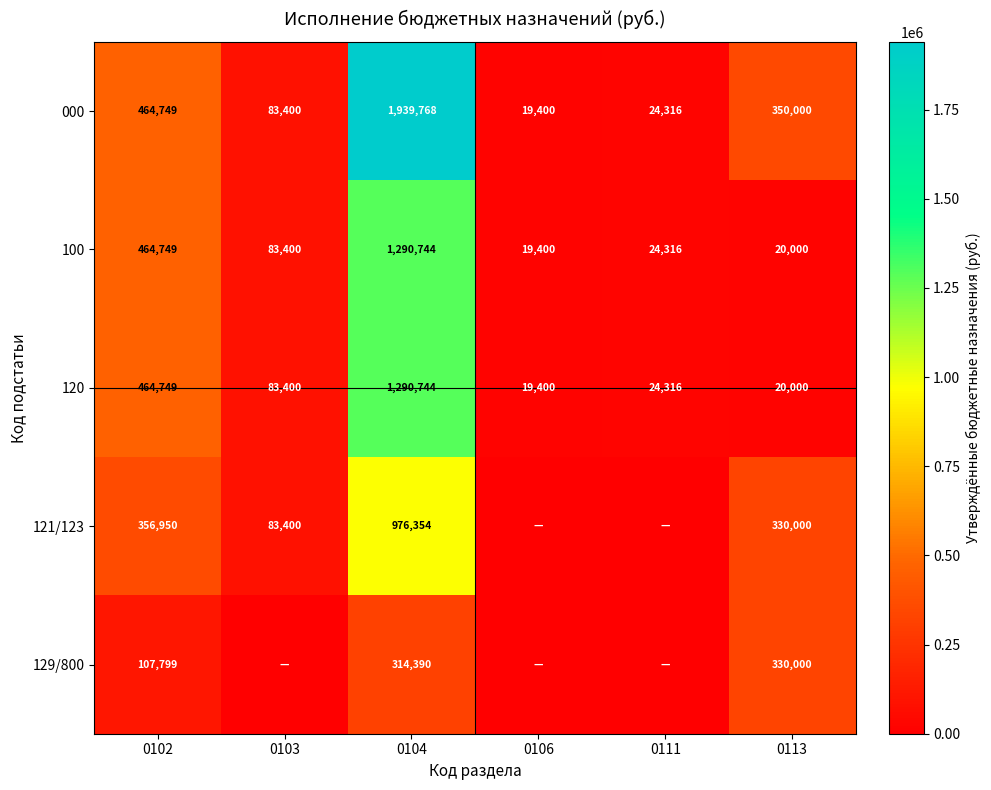

What is the highest value of the 120 series?

1290744